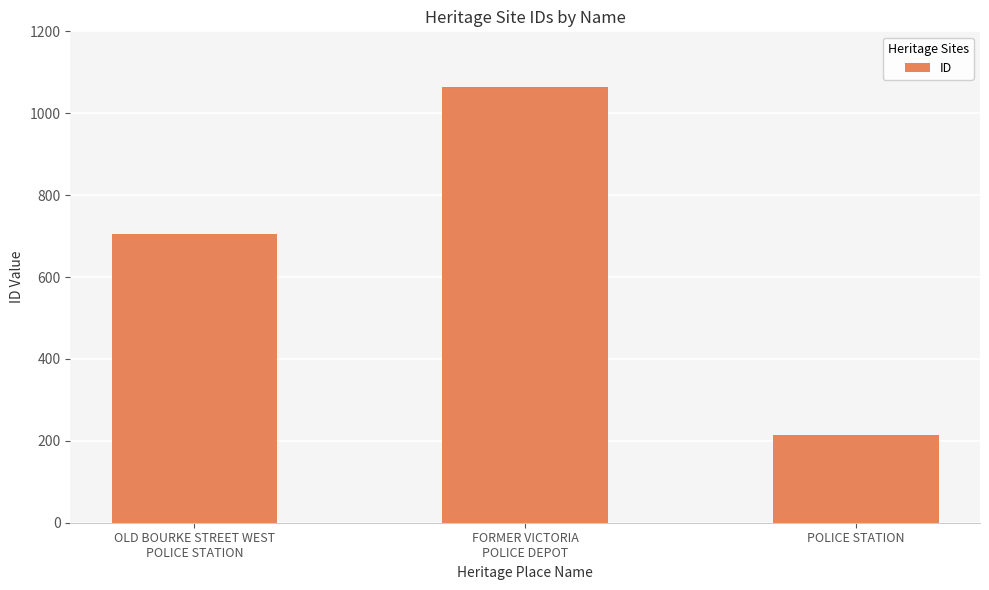

What is the average value?

662